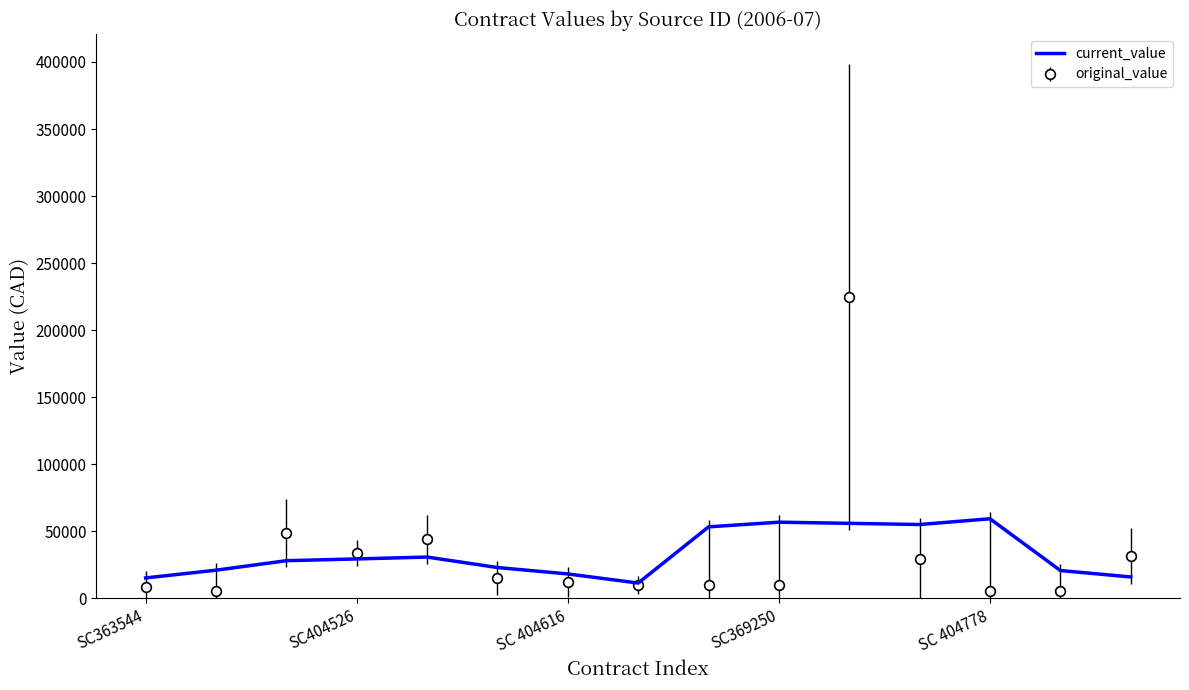

Which series has the widest spread of values?

original_value